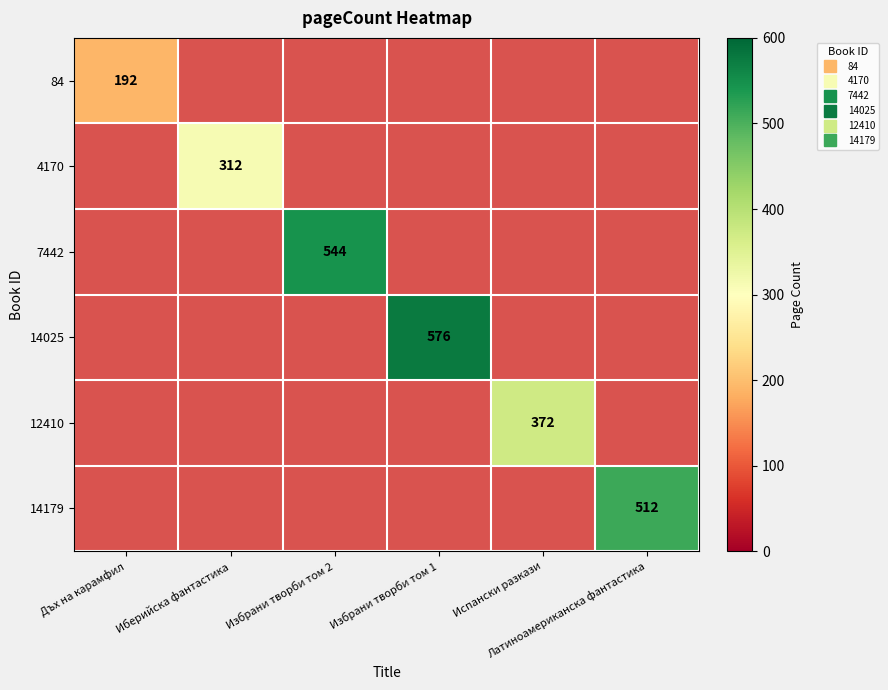

Is the value of 14179 at Иберийска фантастика greater than the value of 7442 at Избрани творби том 2?

No